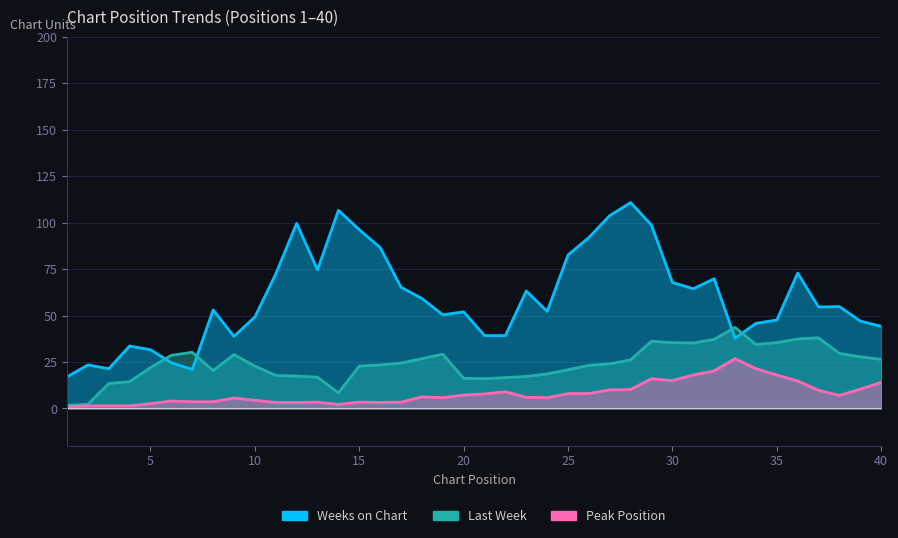

What is the minimum value shown in the chart?

1